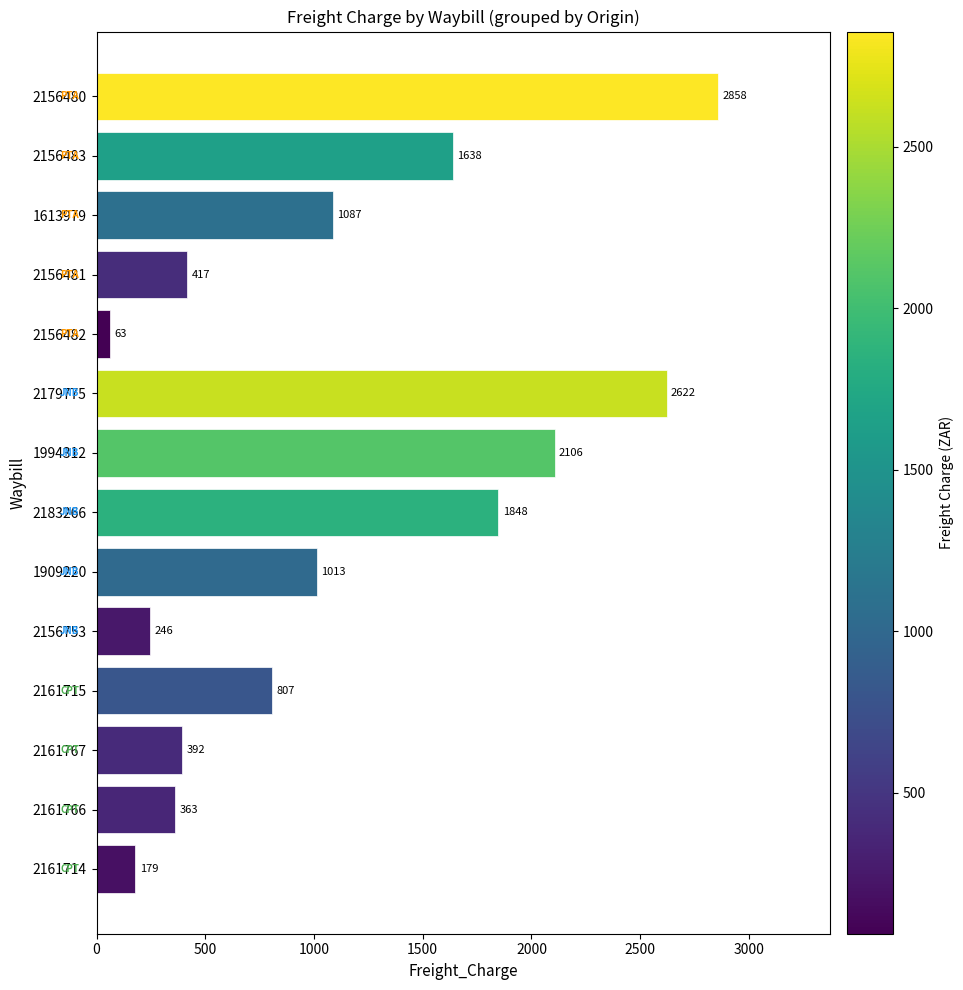

Approximately how many times larger is the value at 2161715 compared to 2161766?

2.2